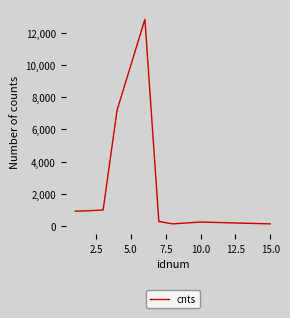

What is the difference between the maximum and minimum values?

12722.5